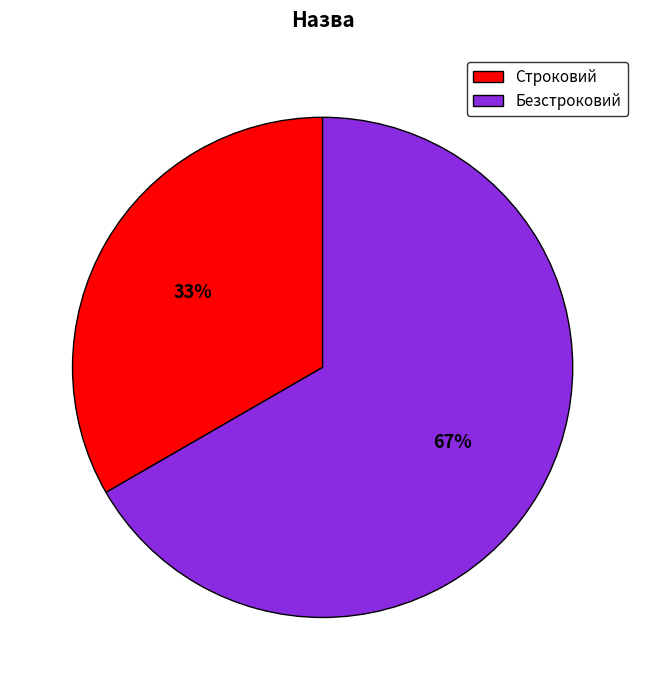

Do Безстроковий and Строковий together represent more than half of the pie?

Yes